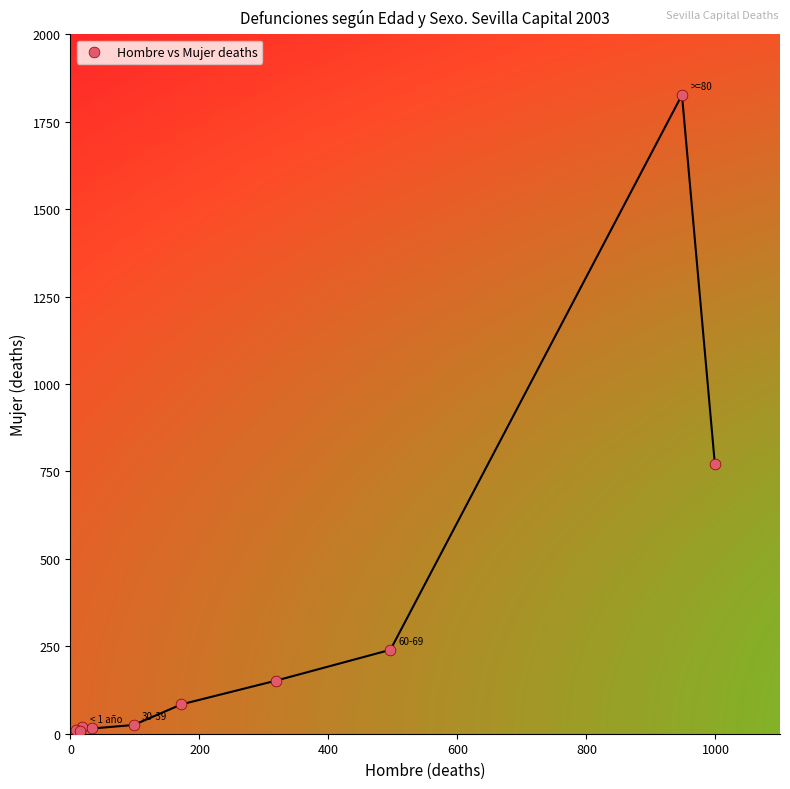

What Y value in the scatter plot is closest to 917?

771